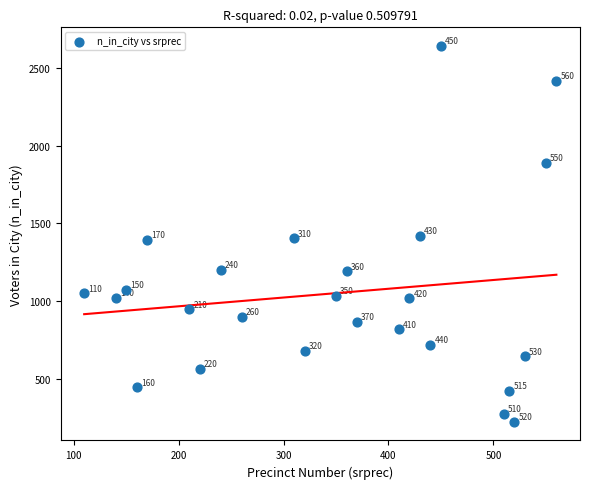

What is the range of Y values (max minus min)?

2420